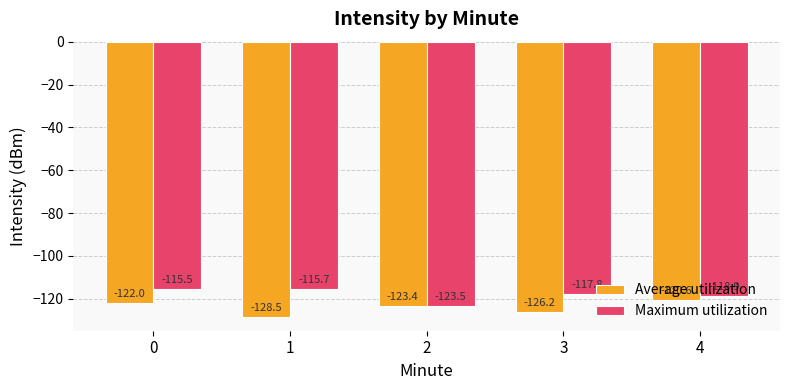

How many values in the Average utilization series are below -123?

3